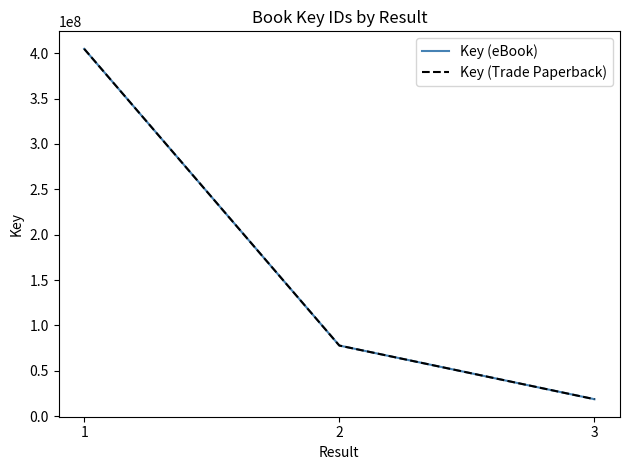

Does the chart have visible grid lines?

No